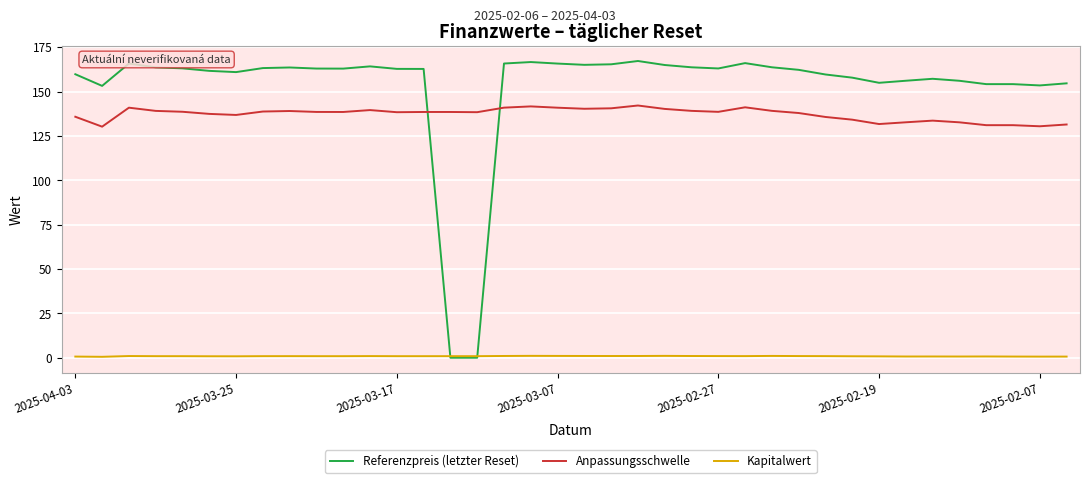

Which series has the largest total across all categories?

Referenzpreis (letzter Reset)